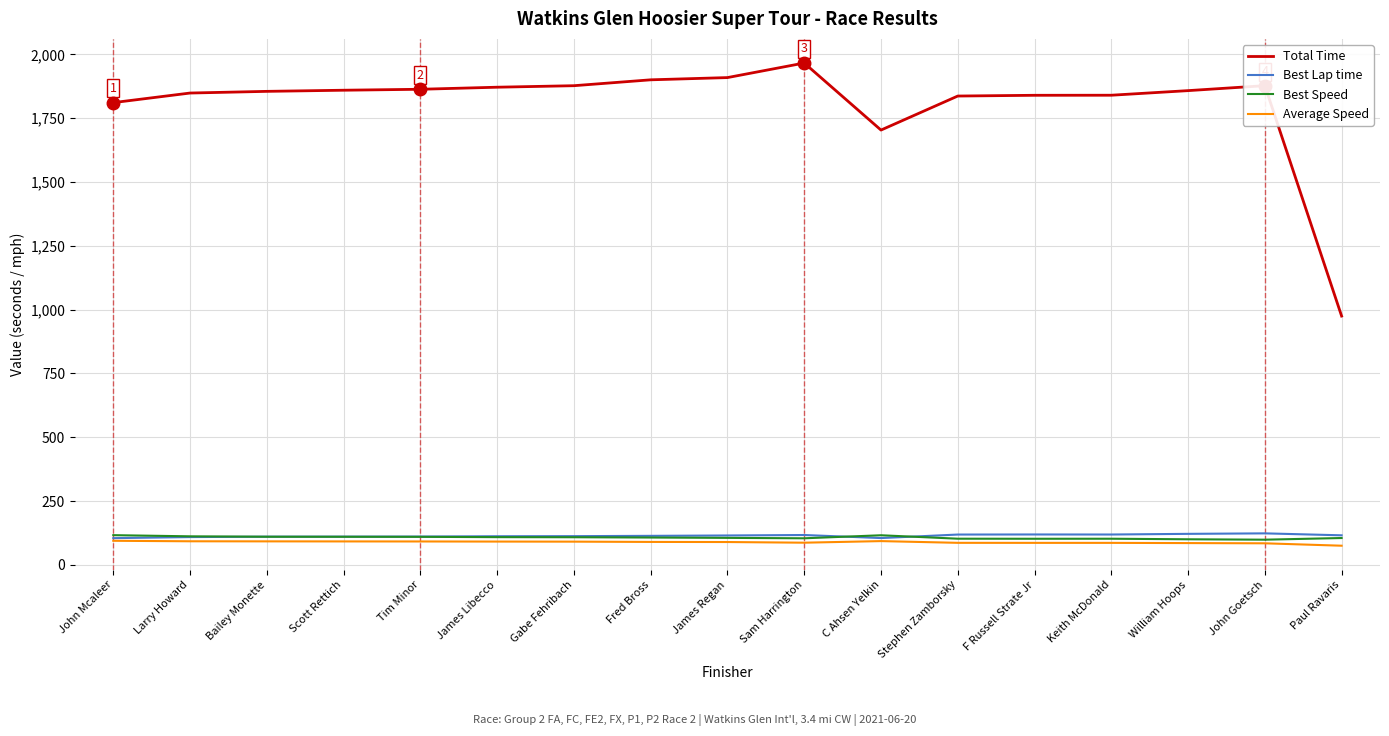

How many series are shown in this chart?

4